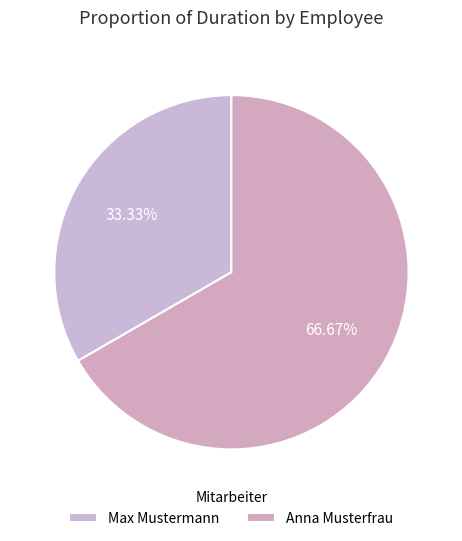

True or false: Max Mustermann accounts for 47% of the total.

False